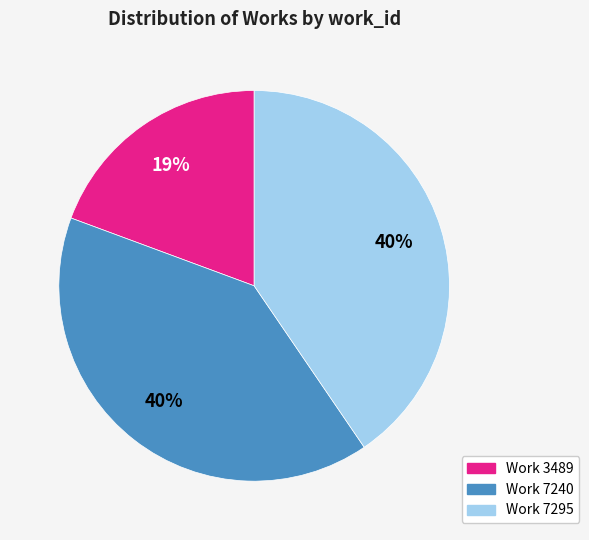

To the nearest percent, what portion does Work 3489 represent?

19%